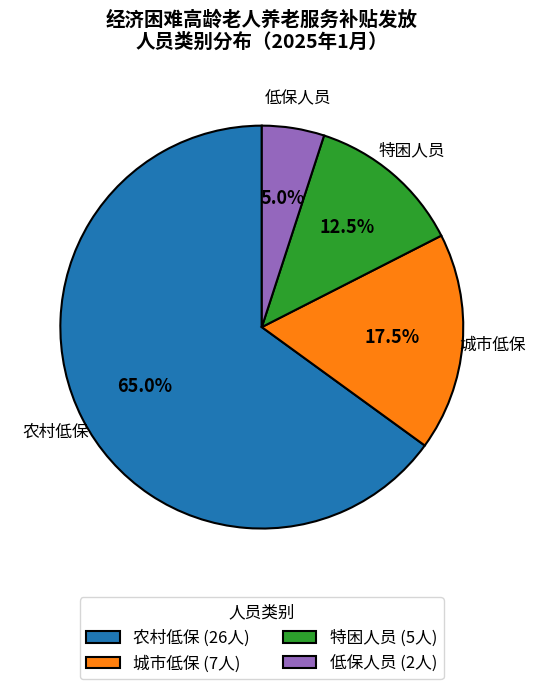

Which slice is the smallest?

低保人员